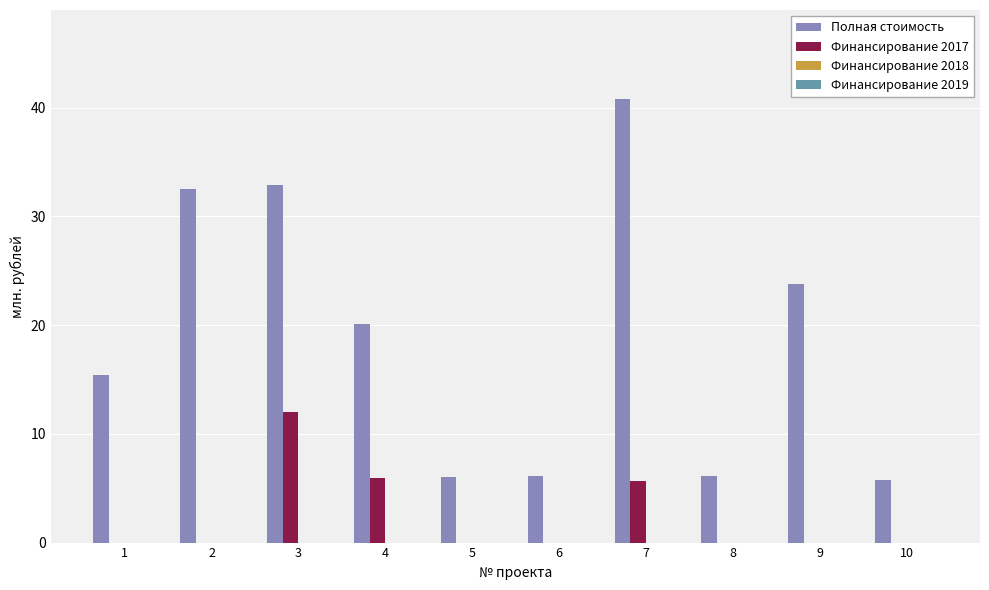

Is the value of Финансирование 2017 at 1 greater than the value of Полная стоимость at 8?

No